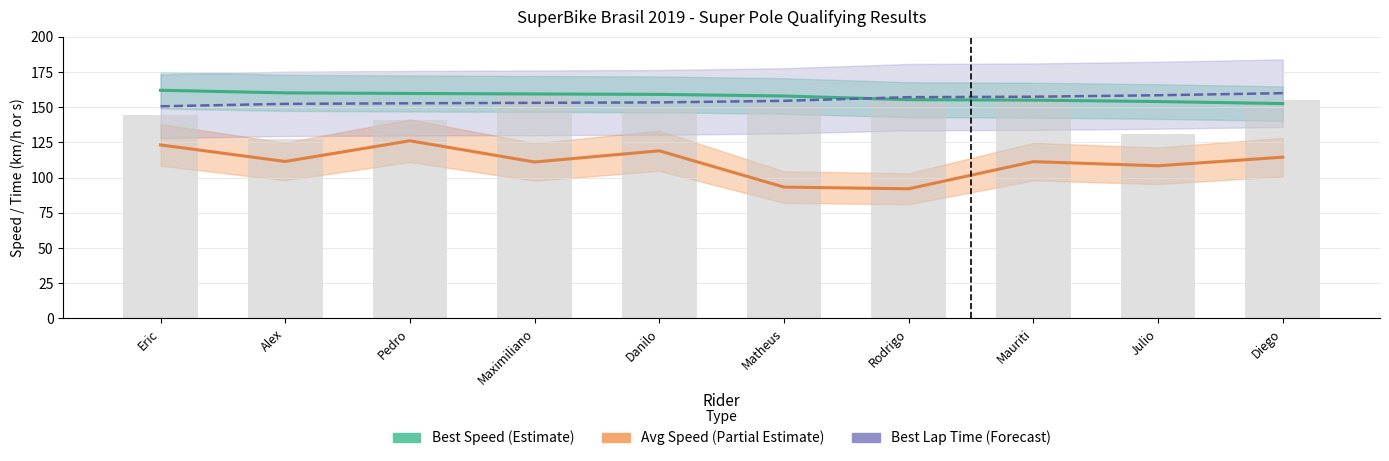

The Best Lap Time (scaled) series shows 157.2 at Rodrigo. True or false?

True